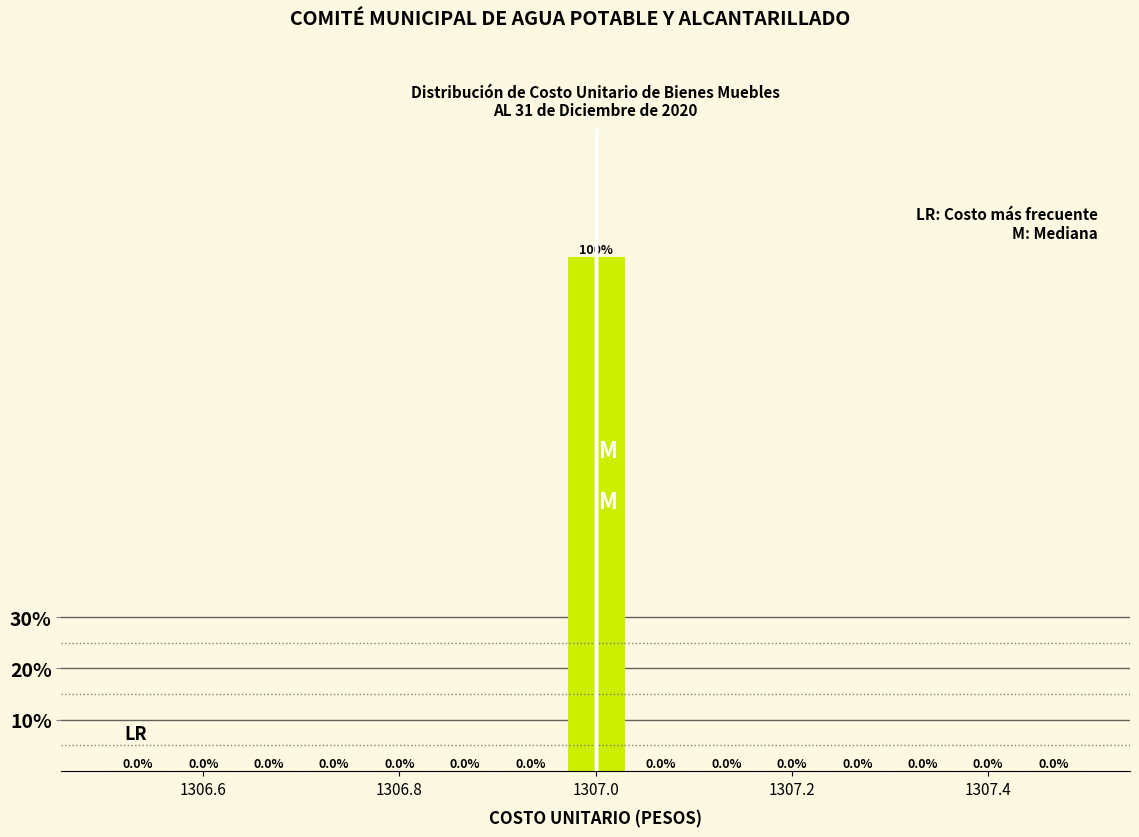

Around what value on the x-axis is the tallest bar? Give the approximate position of its centre, as read against the axis.

1307.00